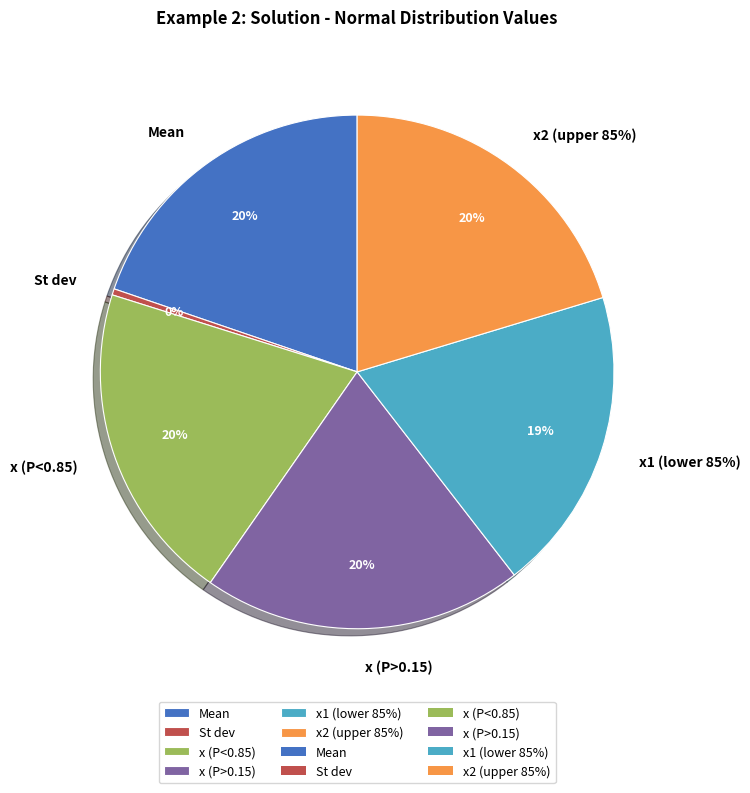

To the nearest percent, what percentage of the pie is x (P>0.15)?

20%